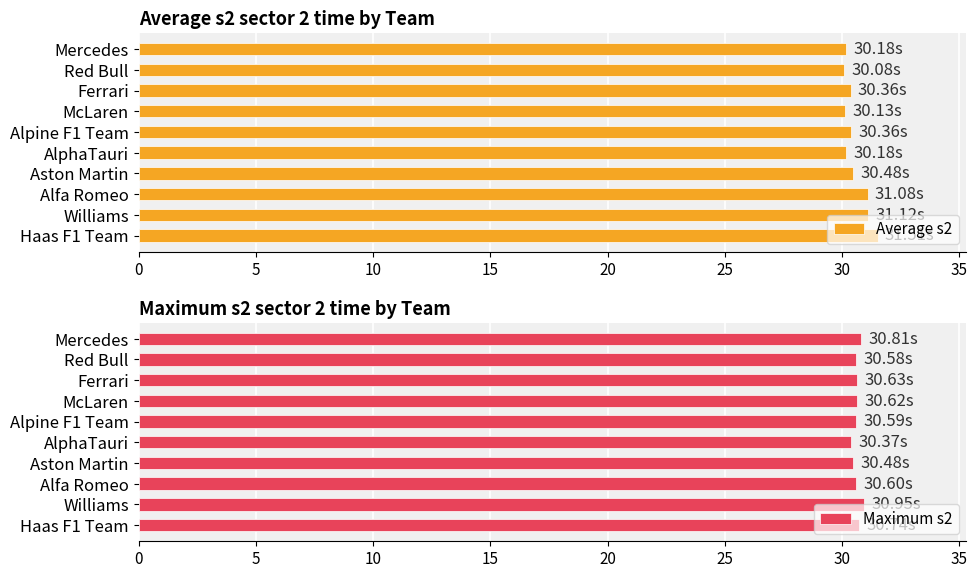

What is the difference between the second highest and second lowest values in the Average s2 series?

1.0